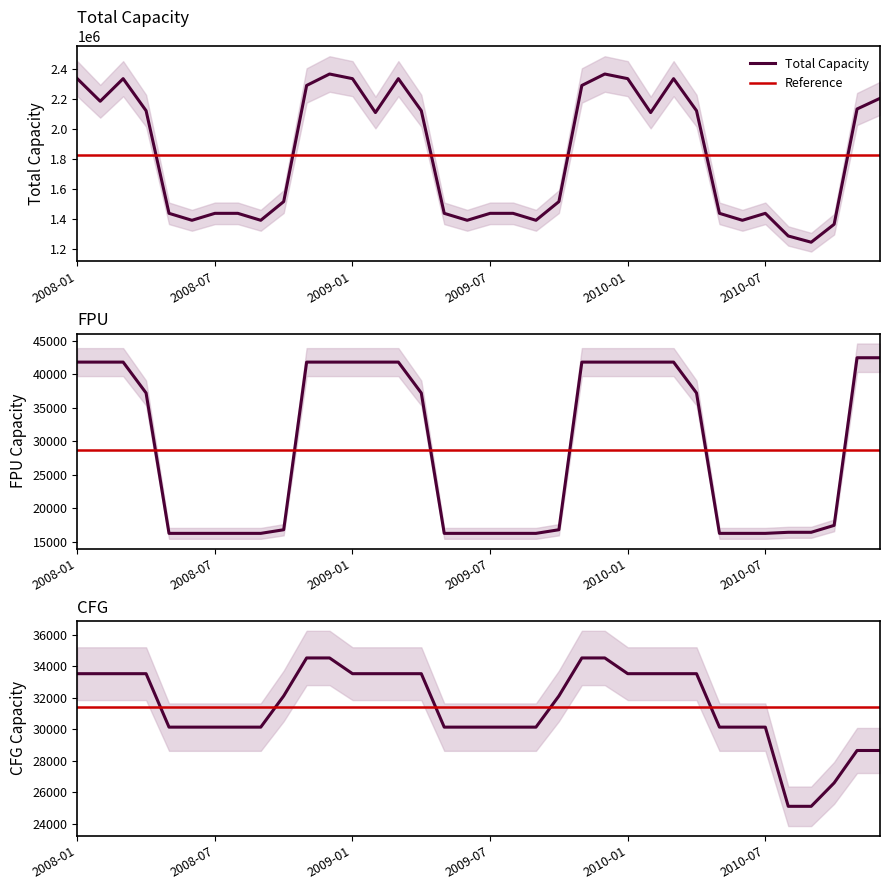

What is the smallest value displayed?

16243